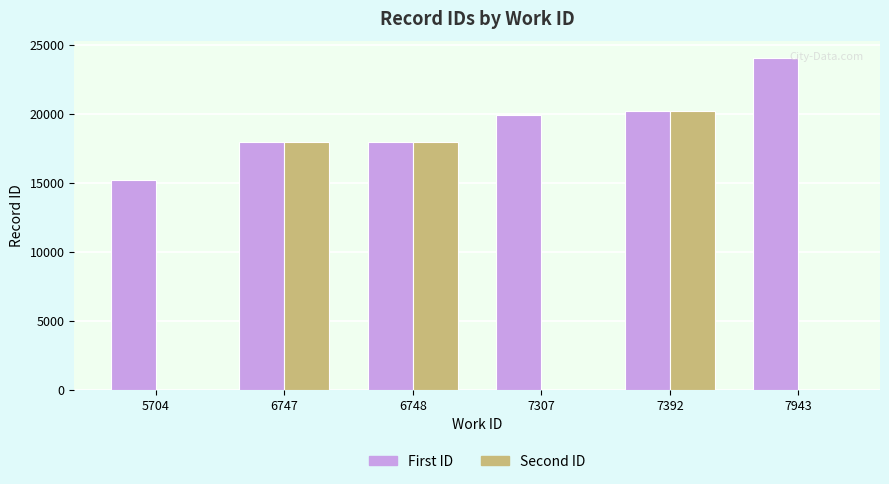

Between 7392 and 7943, which series saw the biggest shift?

Second ID